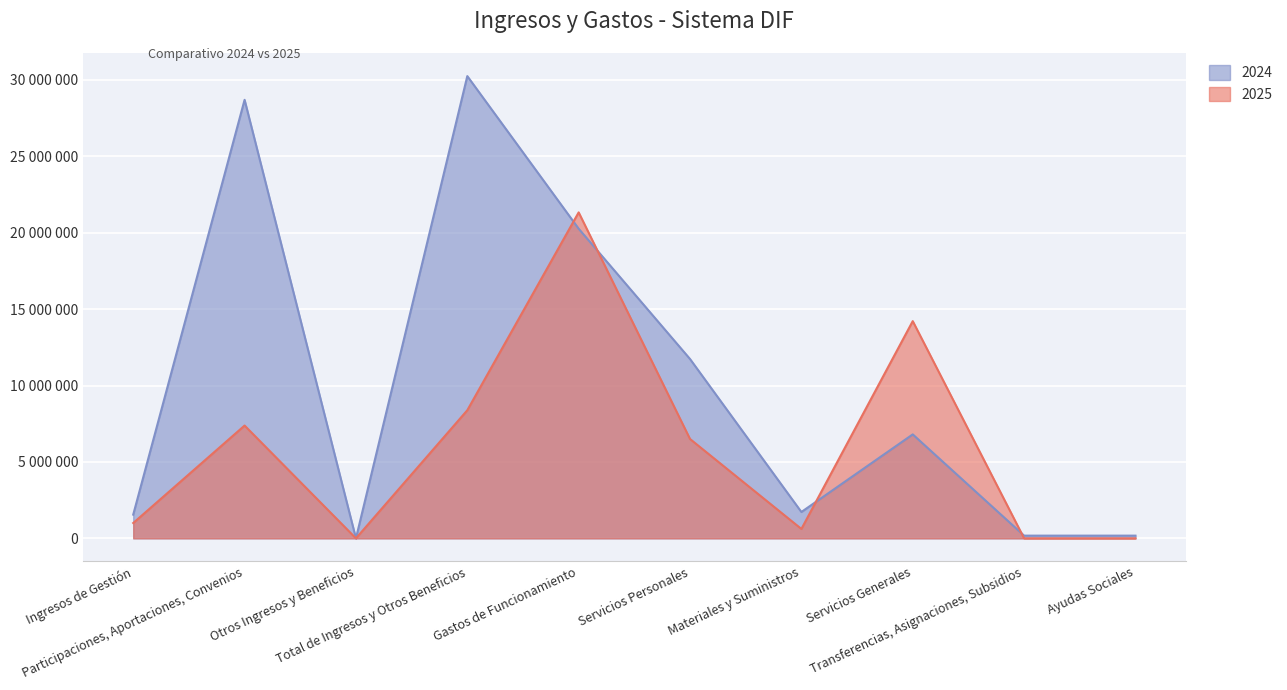

True or false: 2024 and 2025 intersect in this chart.

True